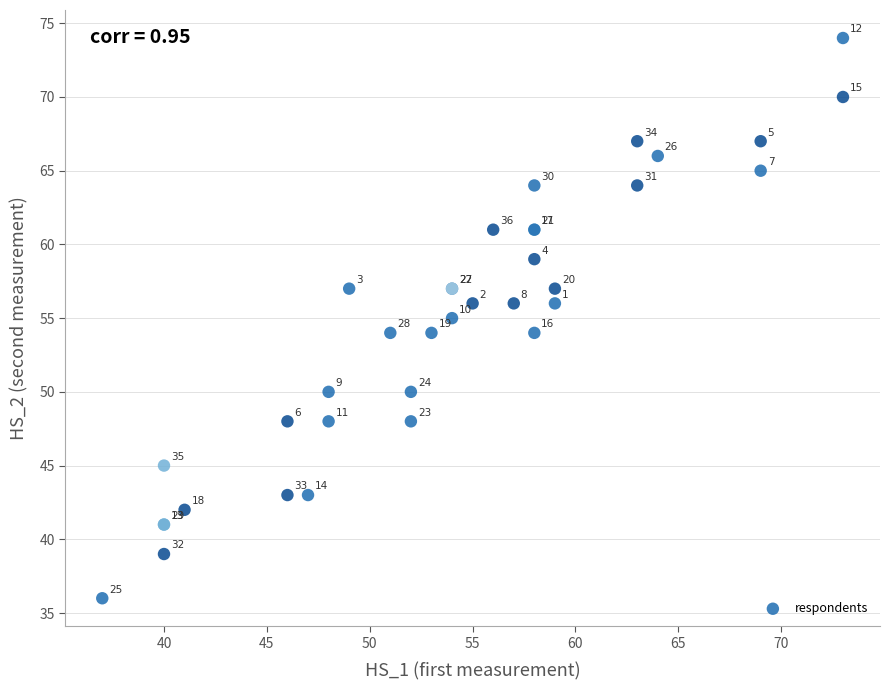

What Y value in the scatter plot is closest to 55?

55